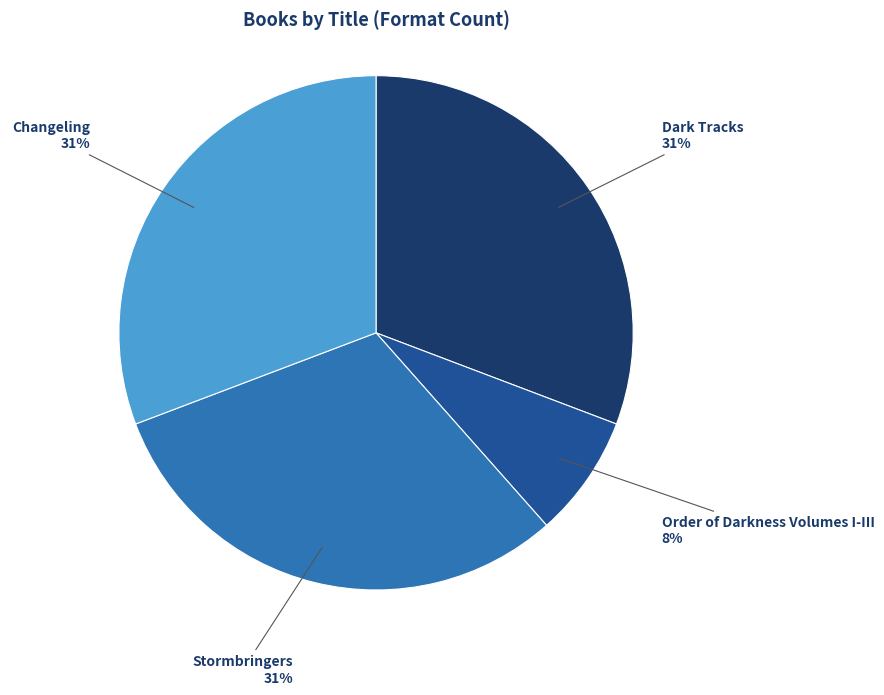

Is there any slice that represents more than half of the pie?

No